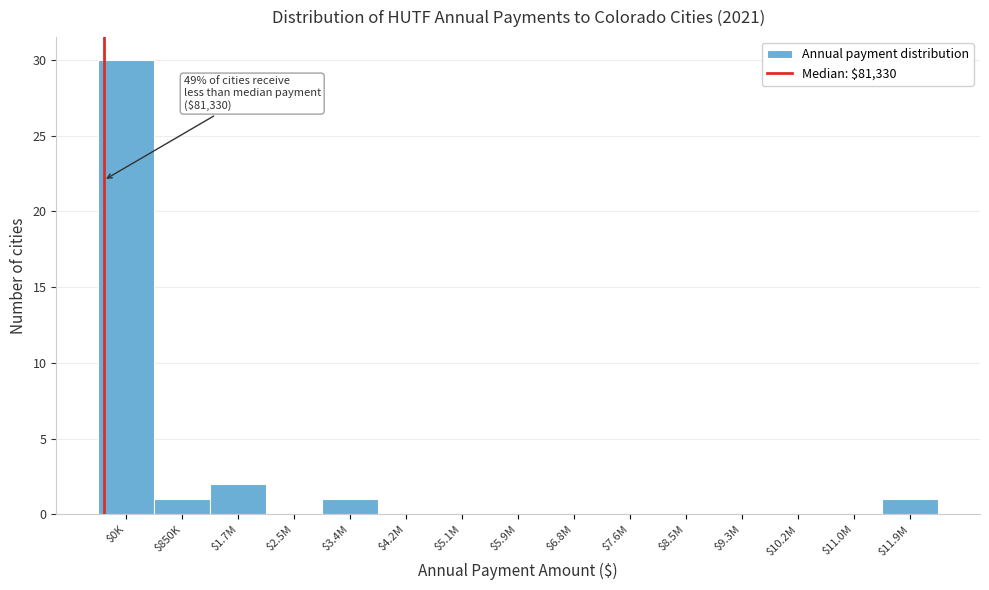

The chart shows a value of -17 at $5.1M. True or false?

False